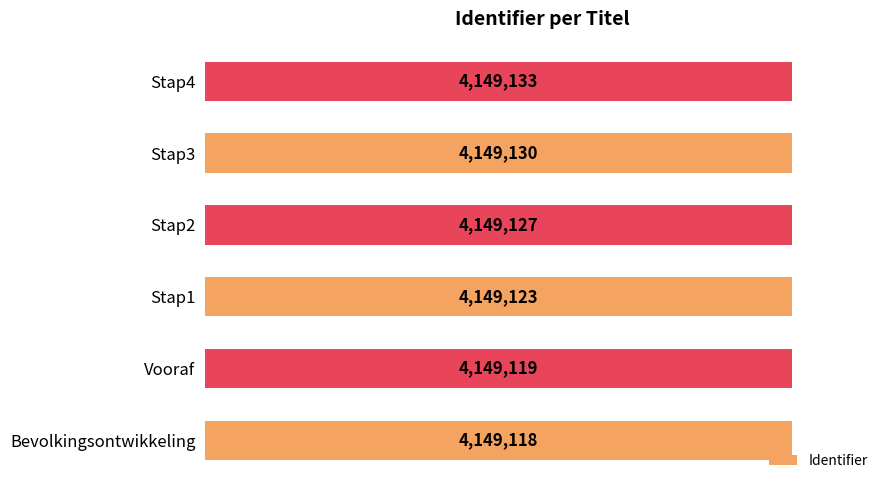

List the labels in order of value, largest first.

Stap4, Stap3, Stap2, Stap1, Vooraf, Bevolkingsontwikkeling